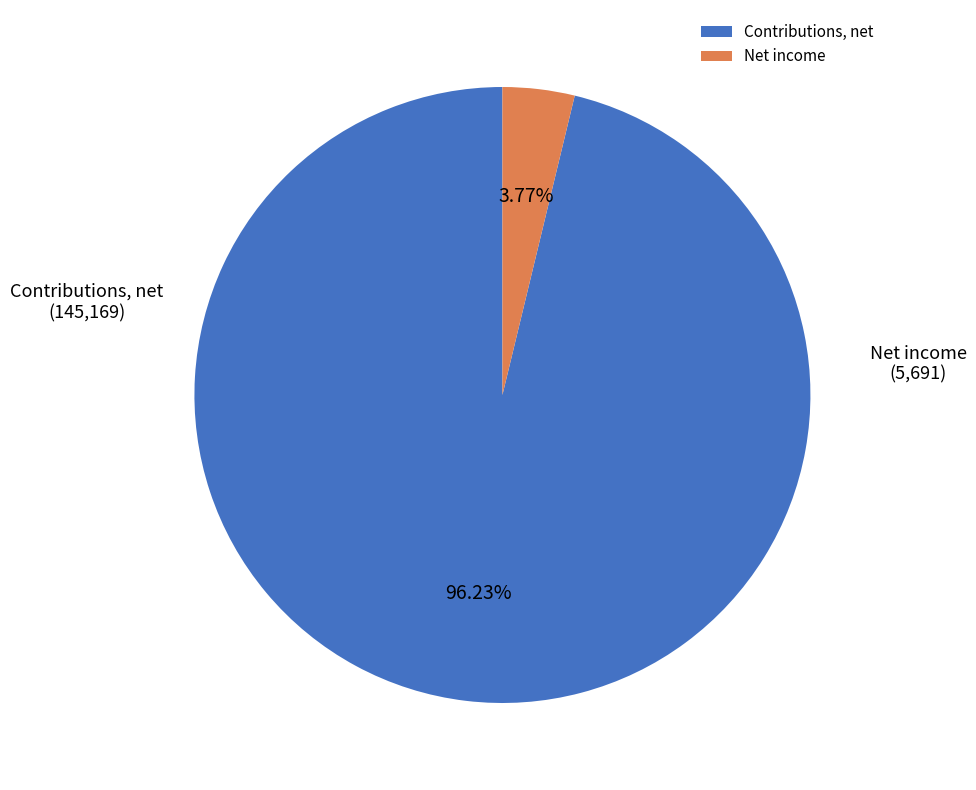

How many segments does this pie chart have?

2